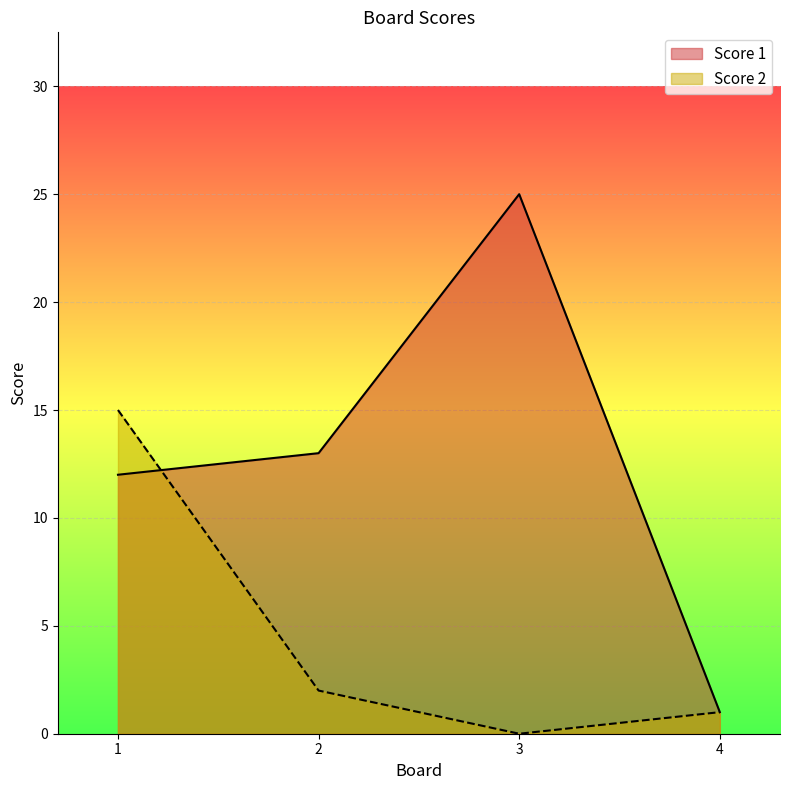

At which category does Score 2 reach its first local valley?

3